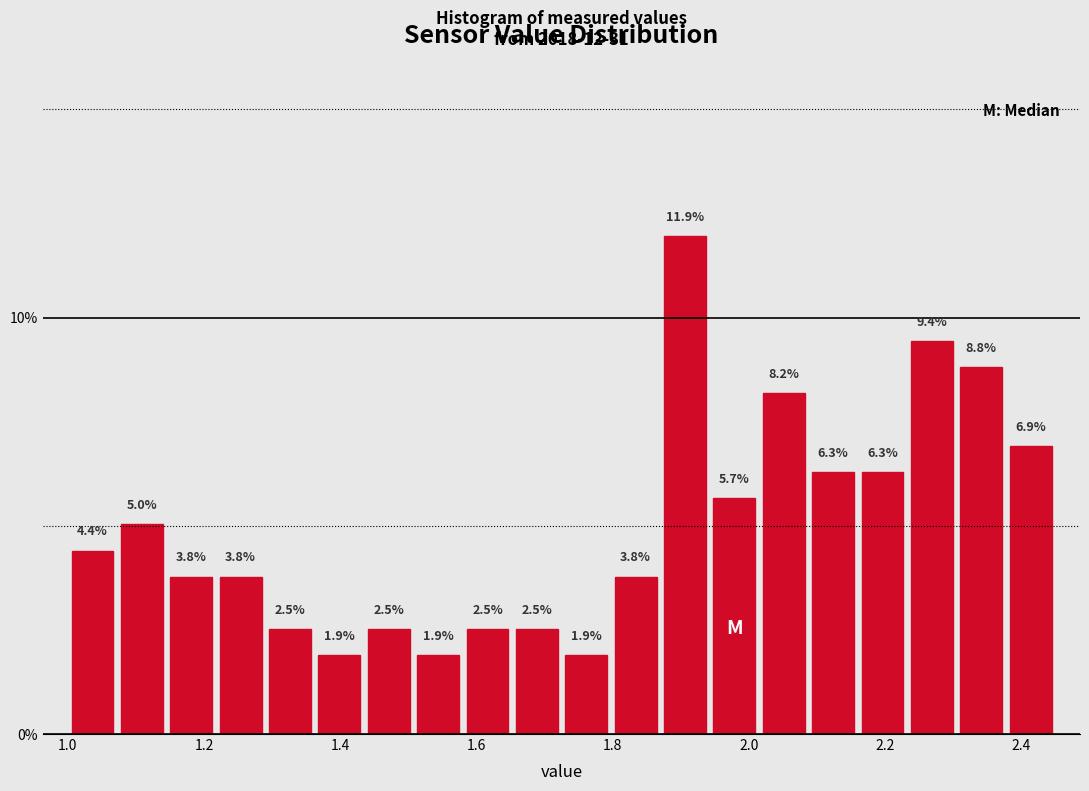

Read against the x-axis, roughly where is the centre of the tallest bar?

1.90